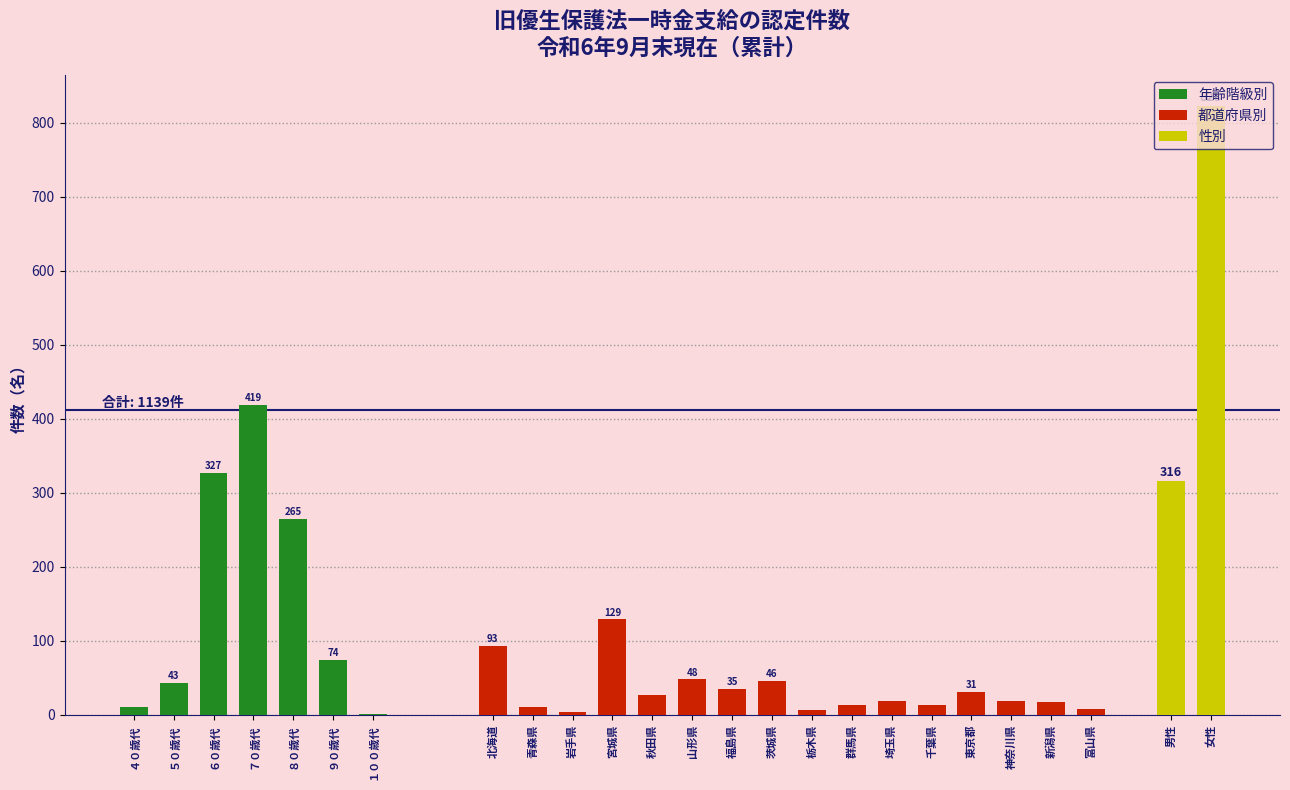

What is the ratio of the value at ６０歳代 to the value at １００歳代?

327.0